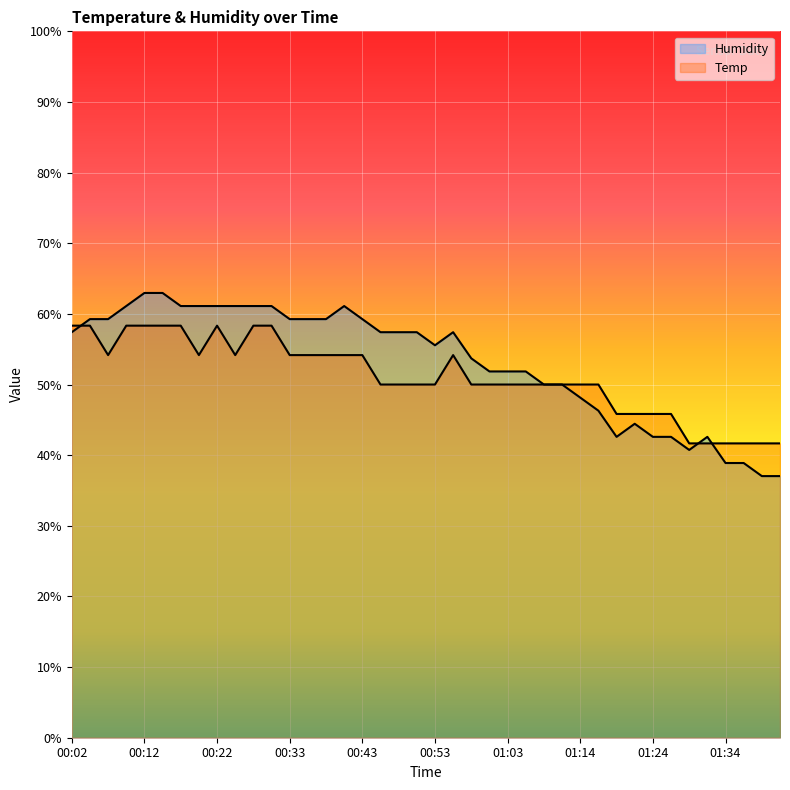

What is the label of the 13th point from the left?

00:33